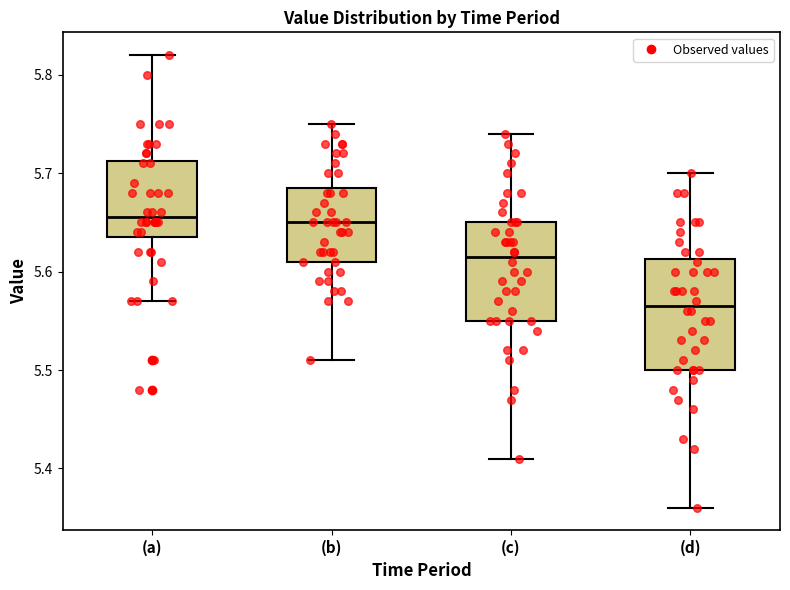

Where does the upper whisker of the box for (a) end on the y-axis? The values are not printed on the chart, so give them approximately, as read against the axis.

5.82